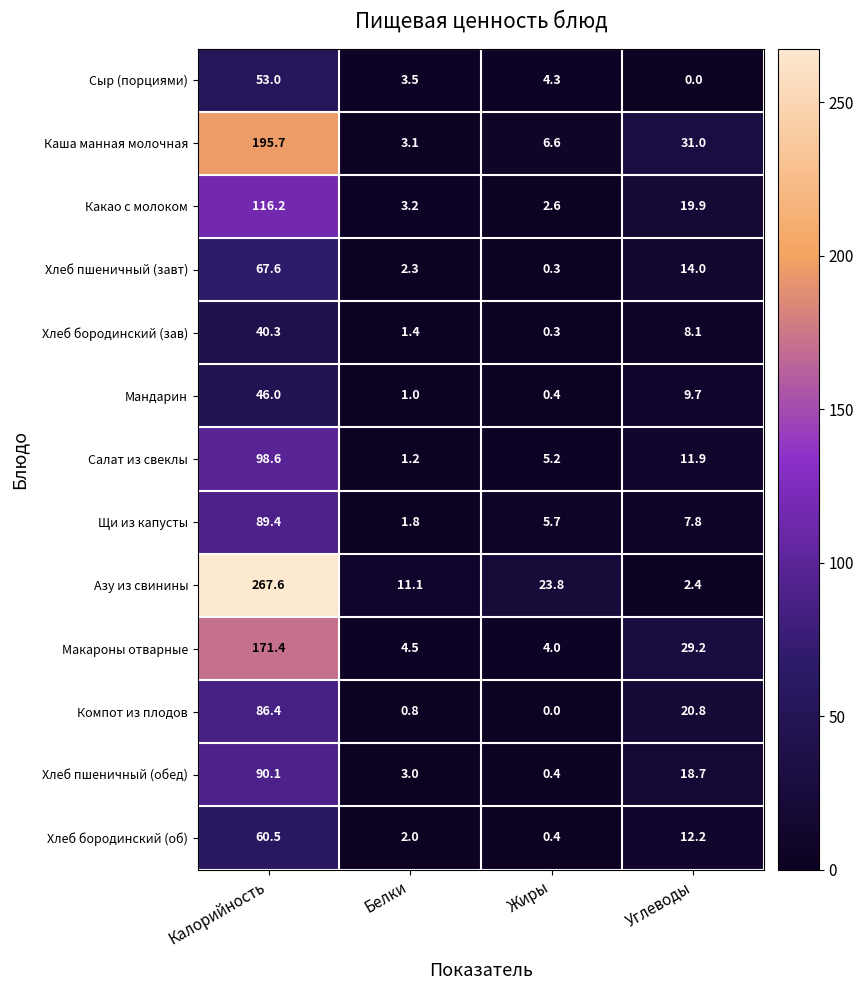

List the series in order of their peak value, highest first.

Азу из свинины, Каша манная молочная, Макароны отварные, Какао с молоком, Салат из свеклы, Хлеб пшеничный (обед), Щи из капусты, Компот из плодов, Хлеб пшеничный (завт), Хлеб бородинский (об), Сыр (порциями), Мандарин, Хлеб бородинский (зав)